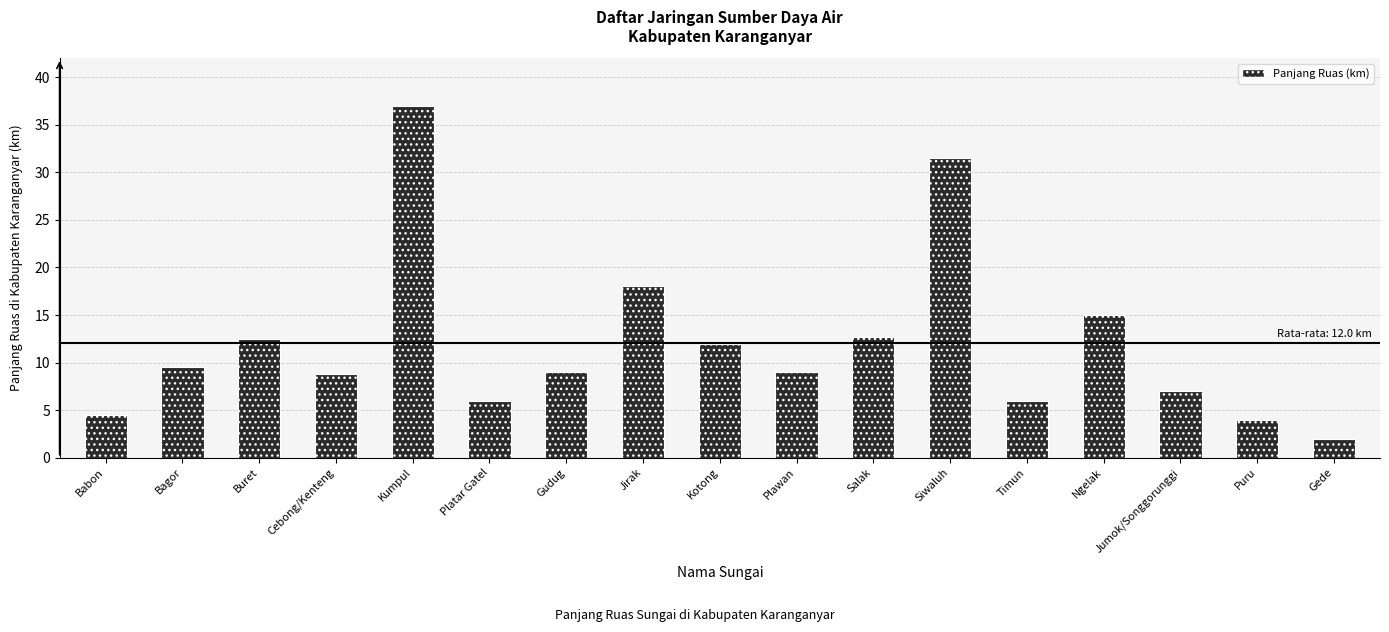

At which label does the data first exceed 9?

Bagor